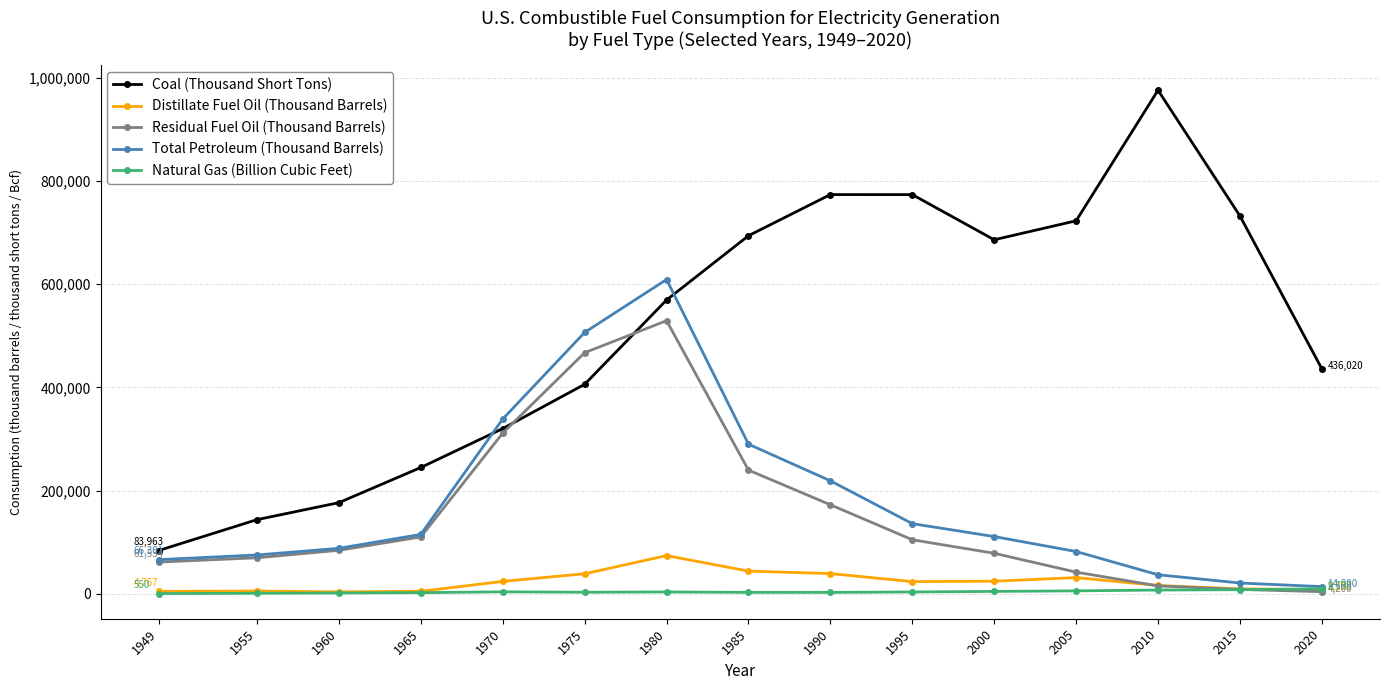

Rank the series by their maximum value, from lowest to highest.

Natural Gas (Billion Cubic Feet), Distillate Fuel Oil (Thousand Barrels), Residual Fuel Oil (Thousand Barrels), Total Petroleum (Thousand Barrels), Coal (Thousand Short Tons)